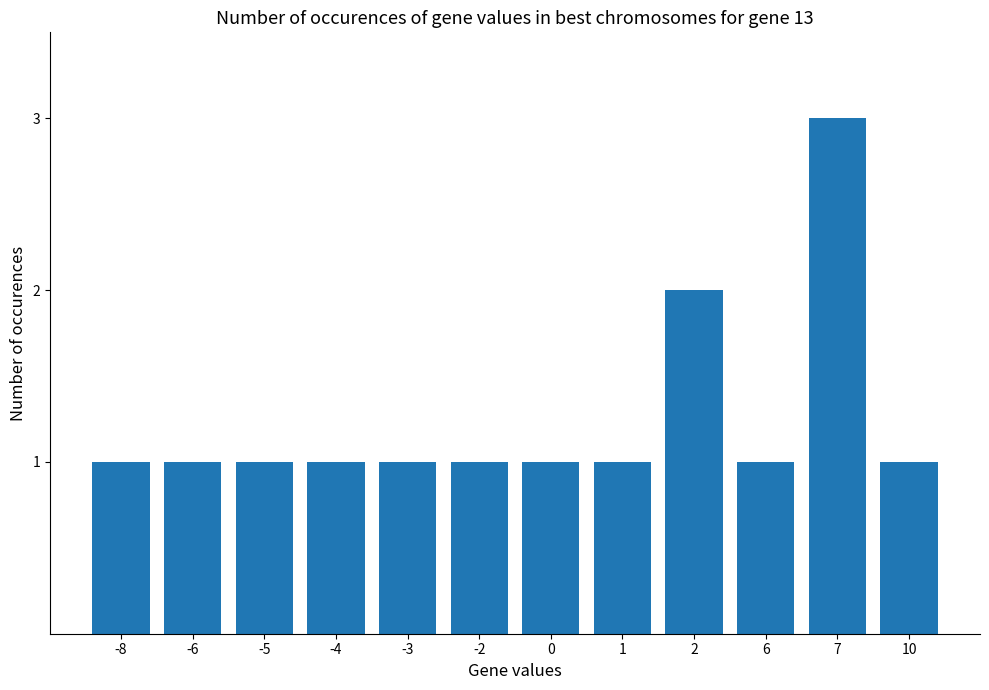

How many categories are shown in the chart?

12